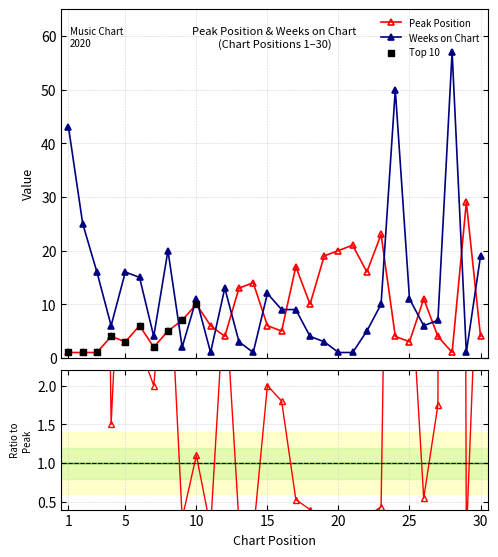

Which series reaches the maximum Y coordinate?

Weeks on Chart